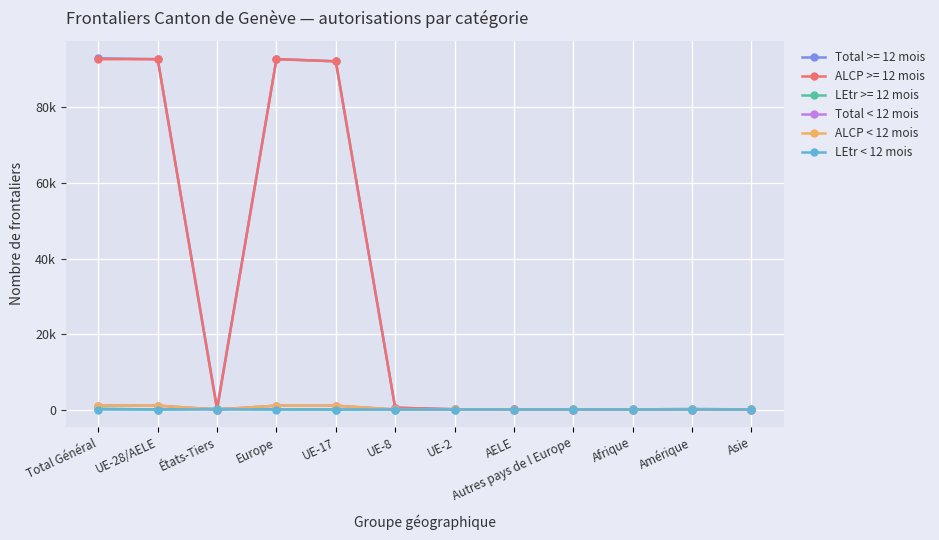

Does the chart have visible grid lines?

Yes